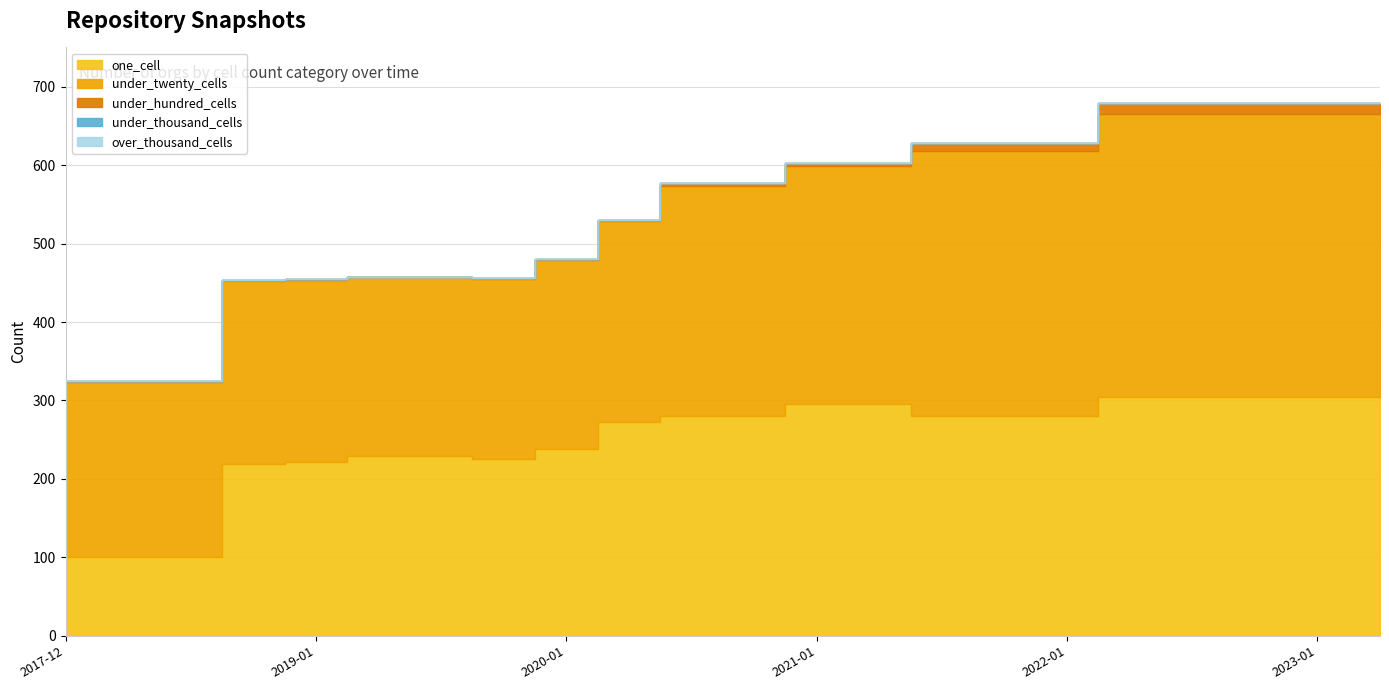

True or false: one_cell and under_hundred_cells intersect in this chart.

False